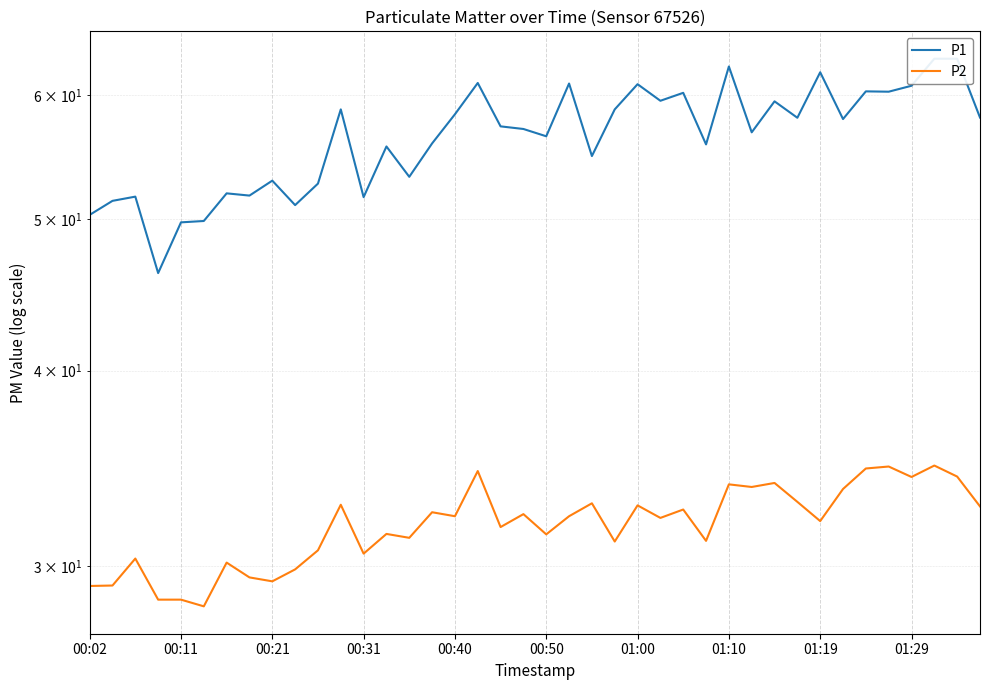

How many interior local peaks does the P1 series have?

13